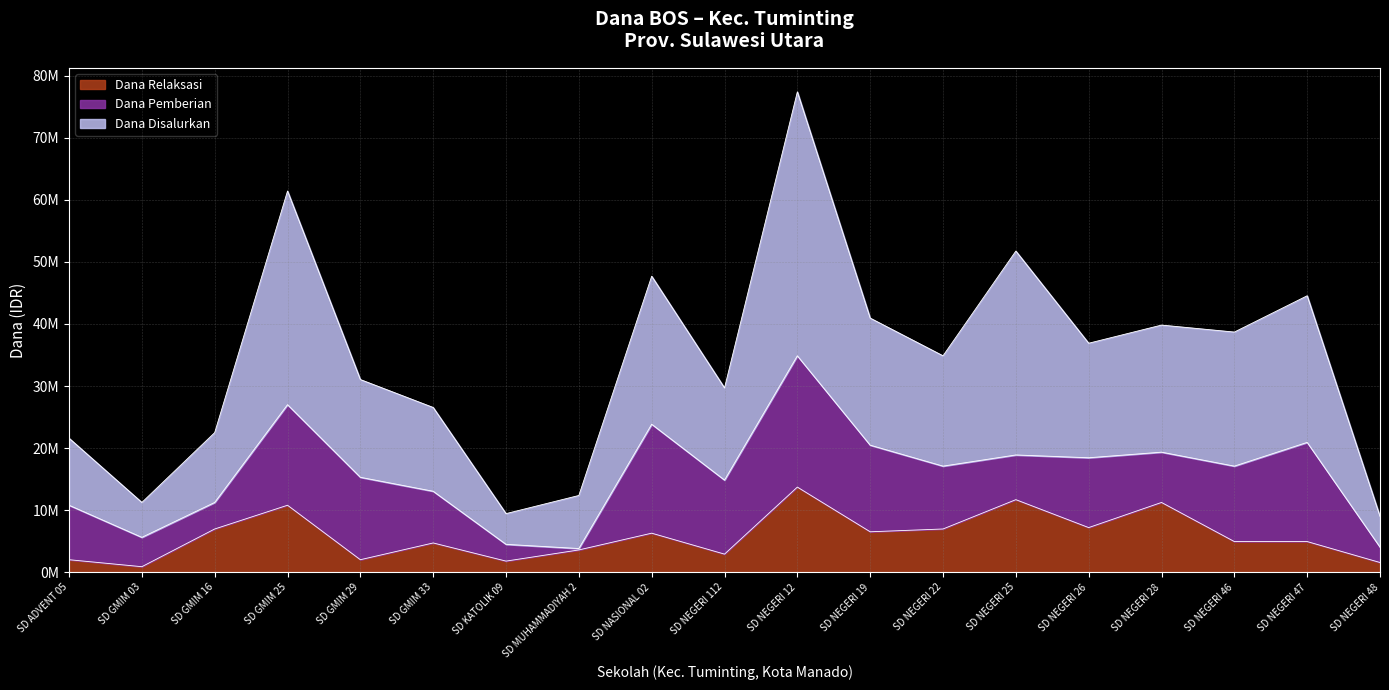

What are all the series names shown in the legend?

Dana Relaksasi, Dana Pemberian, Dana Disalurkan